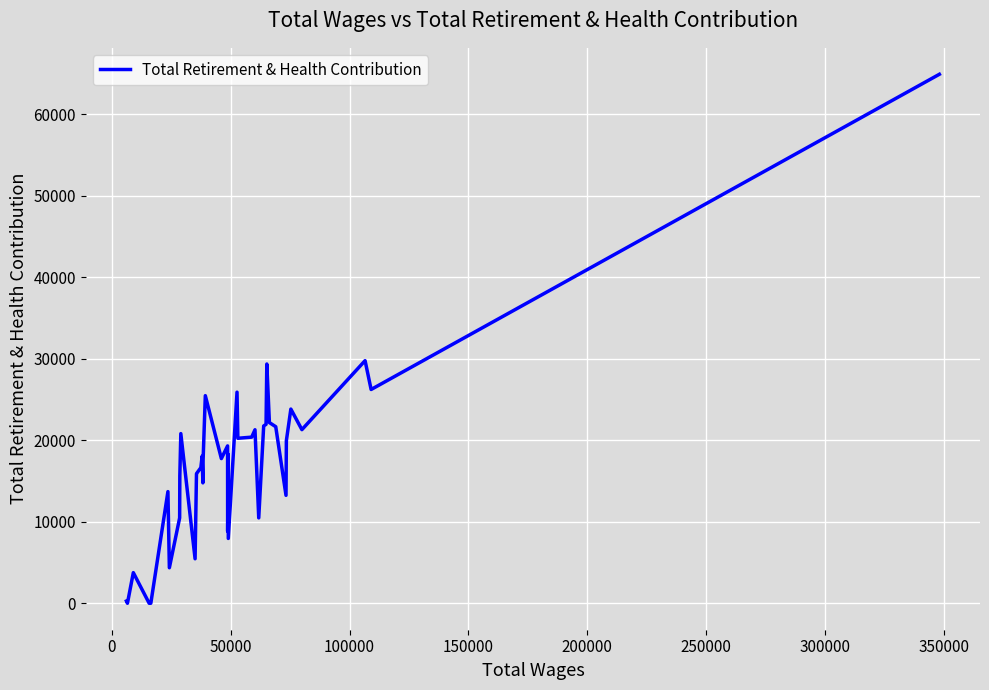

What is the difference between the maximum and minimum values?

64890